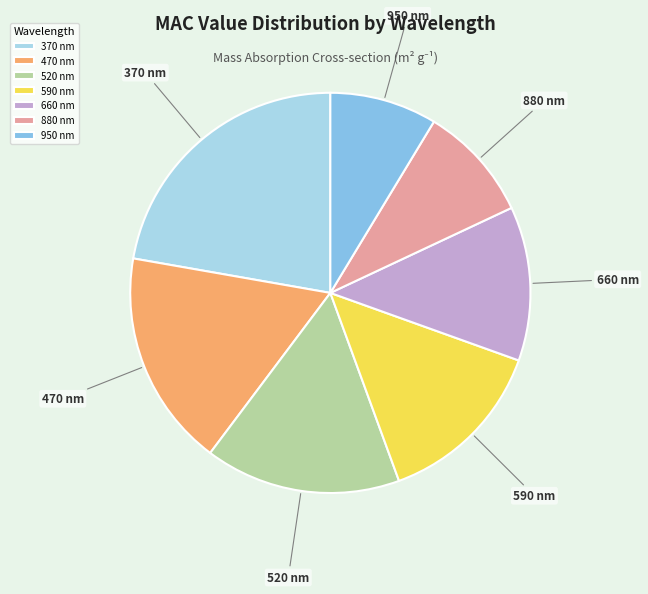

Does 880 nm represent more than half of the total?

No